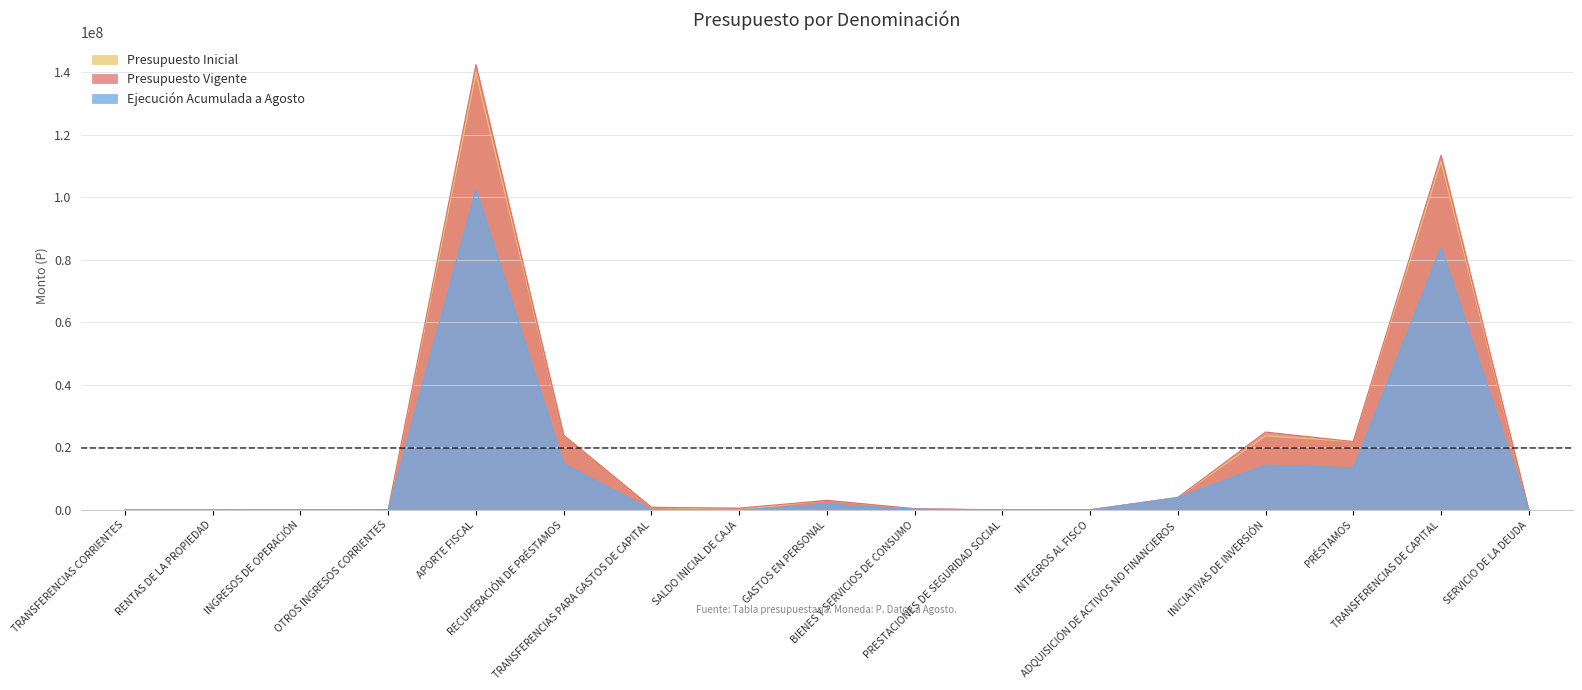

Is it true that Presupuesto Inicial equals 550196 at TRANSFERENCIAS PARA GASTOS DE CAPITAL?

False